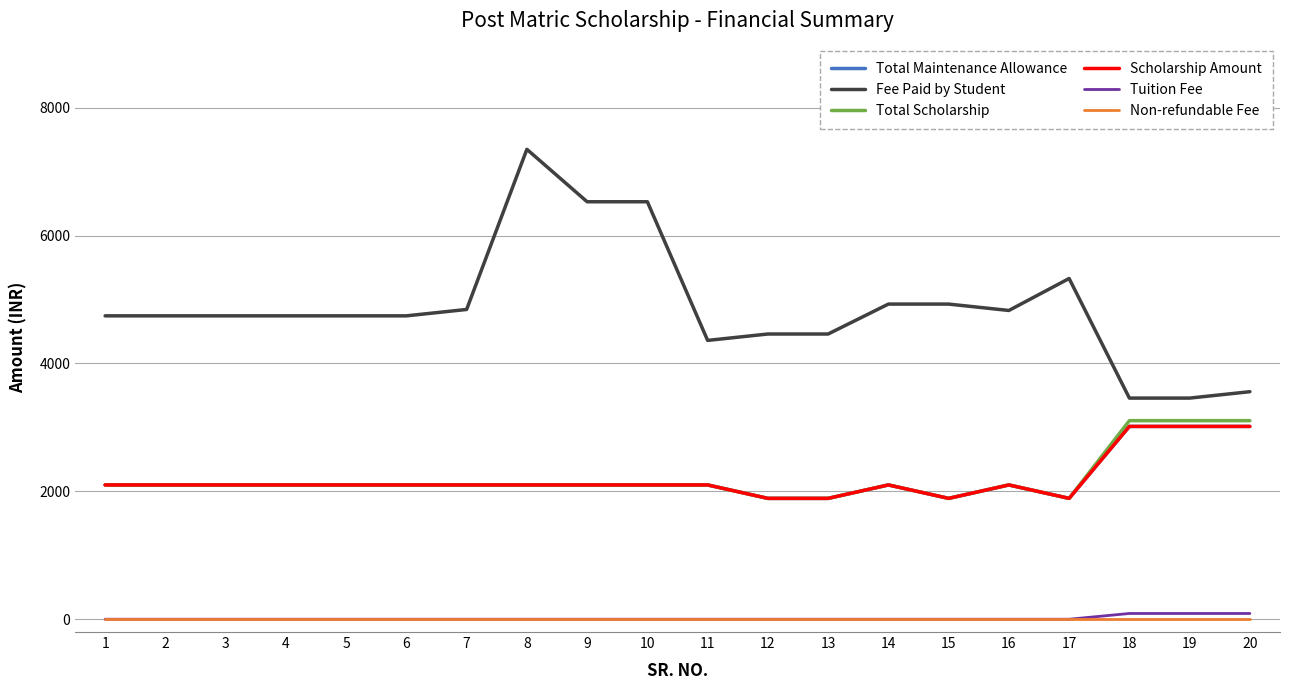

True or false: Fee Paid by Student and Scholarship Amount intersect in this chart.

False